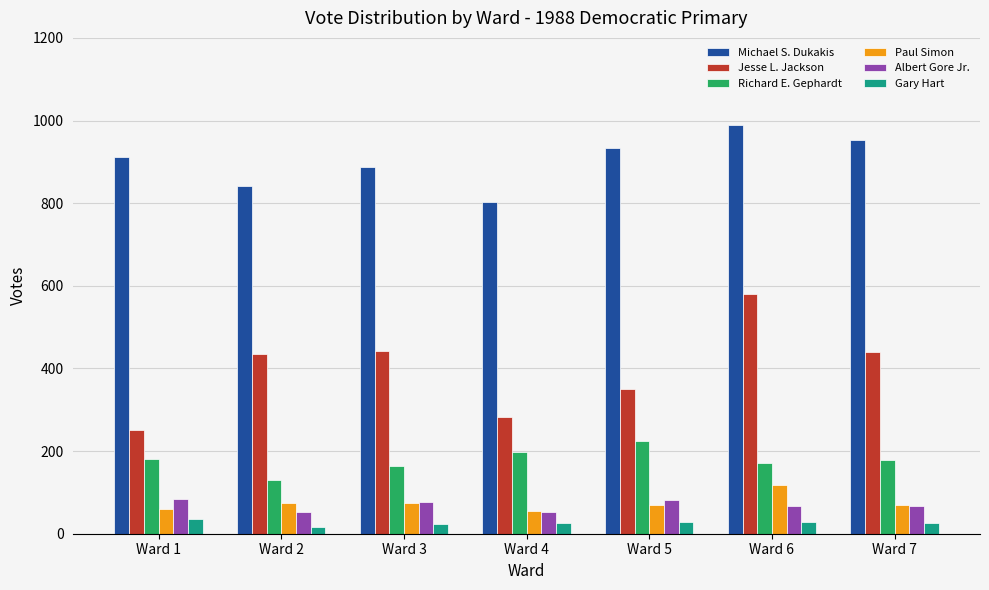

How many groups of bars are there?

7